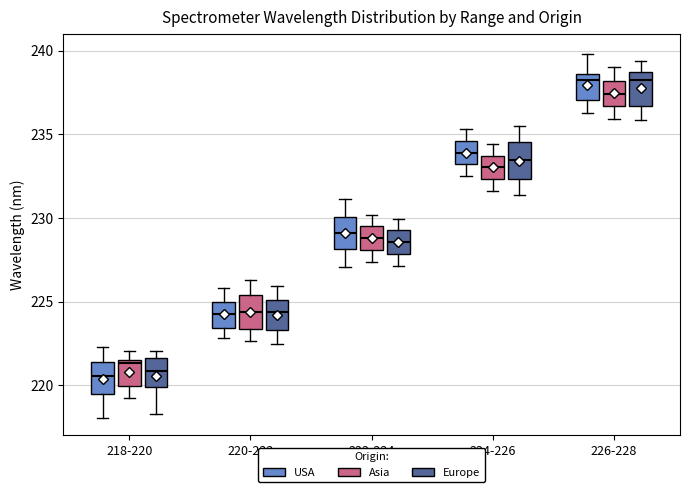

Reading left to right, read every box against the y-axis: the position of its median line, the range the box covers, and the ends of its whiskers. The values are not printed on the chart, so give them approximately, as read against the axis.

218-220 (USA): median 220.5, box 219.5 to 221.5, whiskers 218.0 to 222.5
218-220 (Asia): median 221.5 (just below the box's upper edge), box 220.0 to 221.5, whiskers 219.0 to 222.0
218-220 (Europe): median 221.0, box 220.0 to 221.5, whiskers 218.5 to 222.0
220-222 (USA): median 224.5, box 223.5 to 225.0, whiskers 223.0 to 226.0
220-222 (Asia): median 224.5, box 223.5 to 225.5, whiskers 222.5 to 226.5
220-222 (Europe): median 224.5, box 223.5 to 225.0, whiskers 222.5 to 226.0
222-224 (USA): median 229.0, box 228.0 to 230.0, whiskers 227.0 to 231.0
222-224 (Asia): median 229.0, box 228.0 to 229.5, whiskers 227.5 to 230.0
222-224 (Europe): median 228.5, box 228.0 to 229.5, whiskers 227.0 to 230.0
224-226 (USA): median 234.0, box 233.0 to 234.5, whiskers 232.5 to 235.5
224-226 (Asia): median 233.0, box 232.5 to 233.5, whiskers 231.5 to 234.5
224-226 (Europe): median 233.5, box 232.5 to 234.5, whiskers 231.5 to 235.5
226-228 (USA): median 238.0, box 237.0 to 238.5, whiskers 236.5 to 240.0
226-228 (Asia): median 237.5, box 236.5 to 238.0, whiskers 236.0 to 239.0
226-228 (Europe): median 238.0, box 236.5 to 238.5, whiskers 236.0 to 239.5